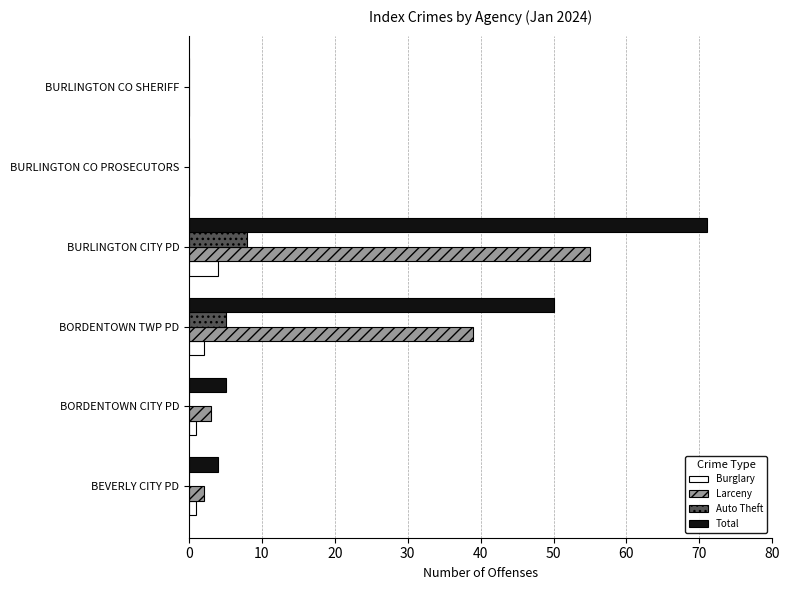

Which series has the largest total across all categories?

Total